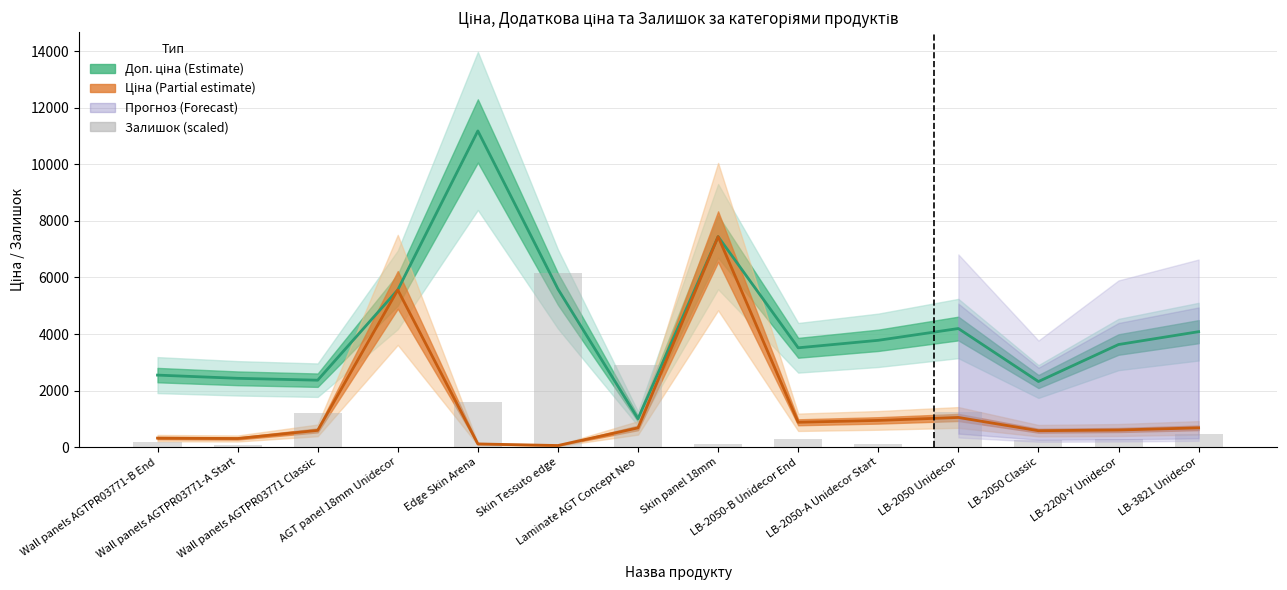

Reading left to right, list all the values displayed in this chart.

Wall panels AGTPR03771-B End=168.1	Wall panels AGTPR03771-A Start=84.0	Wall panels AGTPR03771 Classic=1194.1	AGT panel 18mm Unidecor=8.7	Edge Skin Arena=1594.0	Skin Tessuto edge=6150.1	Laminate AGT Concept Neo=2895.4	Skin panel 18mm=118.8	LB-2050-B Unidecor End=284.0	LB-2050-A Unidecor Start=101.4	LB-2050 Unidecor=1234.7	LB-2050 Classic=249.3	LB-2200-Y Unidecor=272.4	LB-3821 Unidecor=469.5